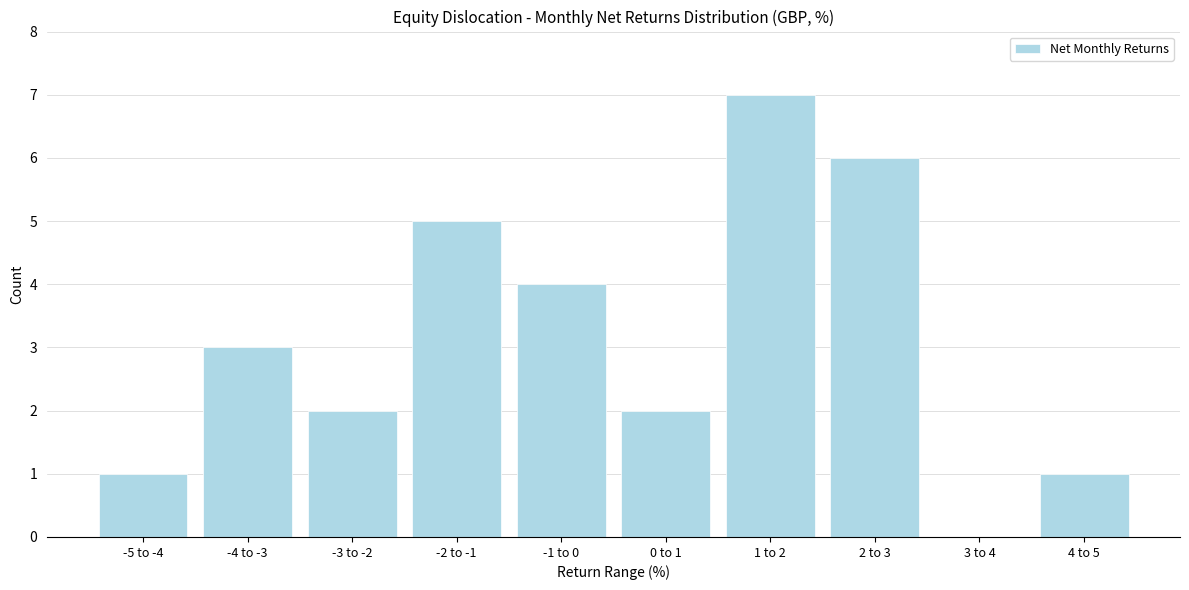

Reading left to right, list all the values displayed in this chart.

-5 to -4=1	-4 to -3=3	-3 to -2=2	-2 to -1=5	-1 to 0=4	0 to 1=2	1 to 2=7	2 to 3=6	3 to 4=0	4 to 5=1